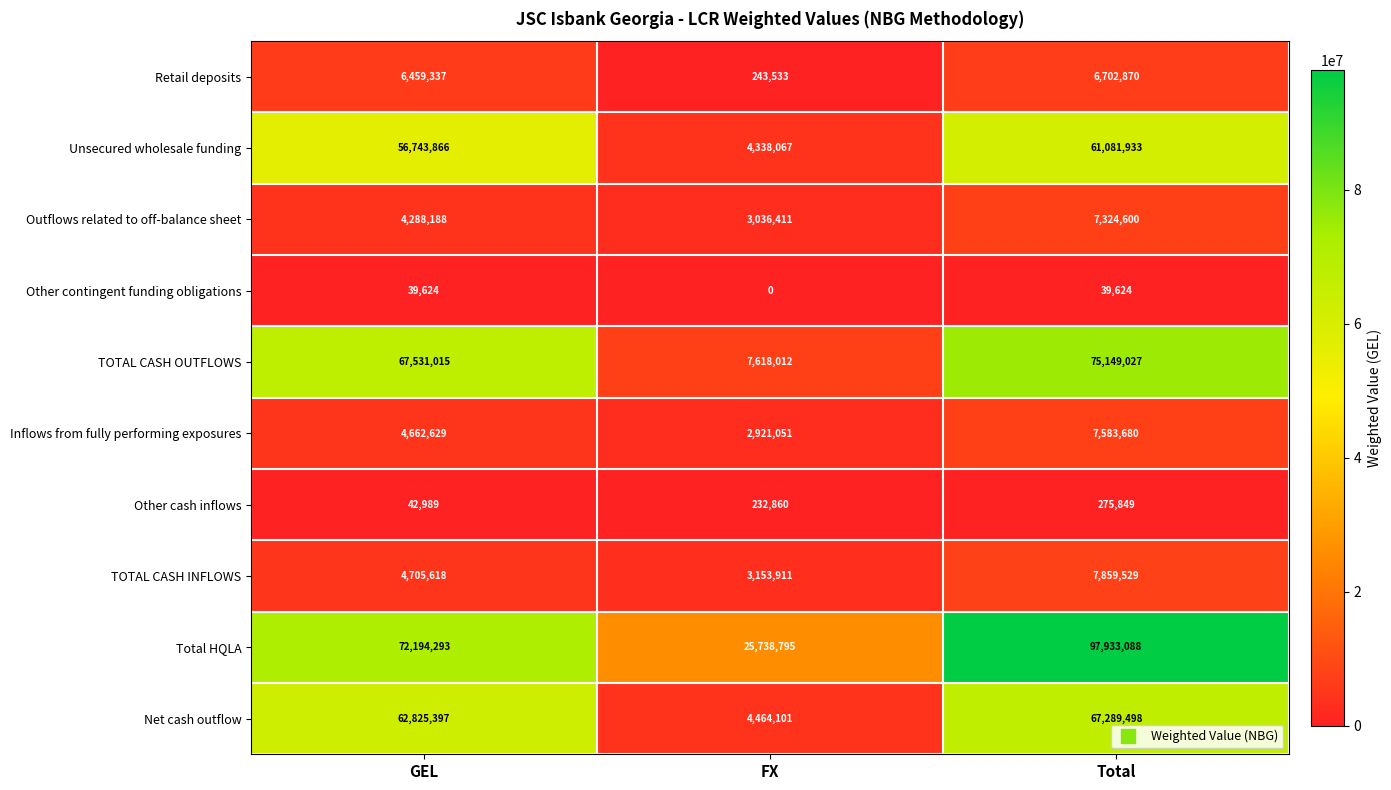

Which series has the largest total across all categories?

Total HQLA